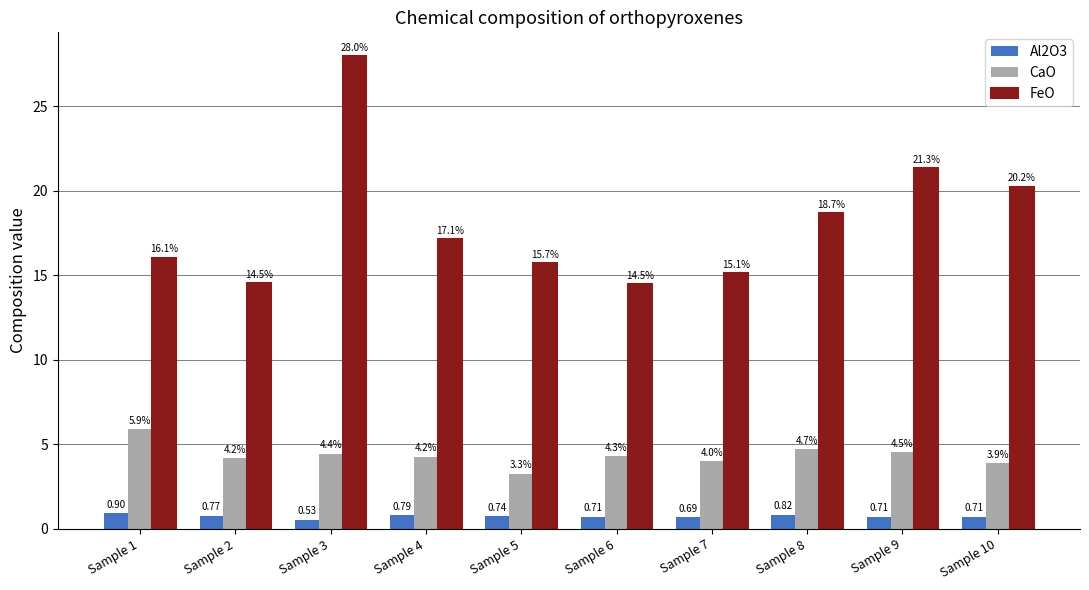

Where is CaO nearest to the value 4?

Sample 7